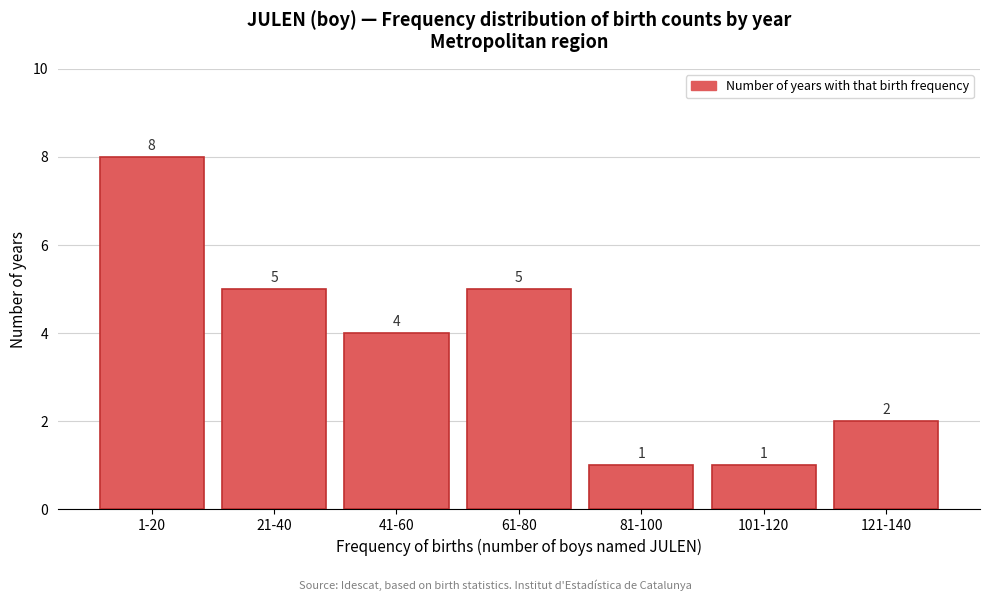

Reading left to right, transcribe all the data shown in this chart.

1-20=8	21-40=5	41-60=4	61-80=5	81-100=1	101-120=1	121-140=2